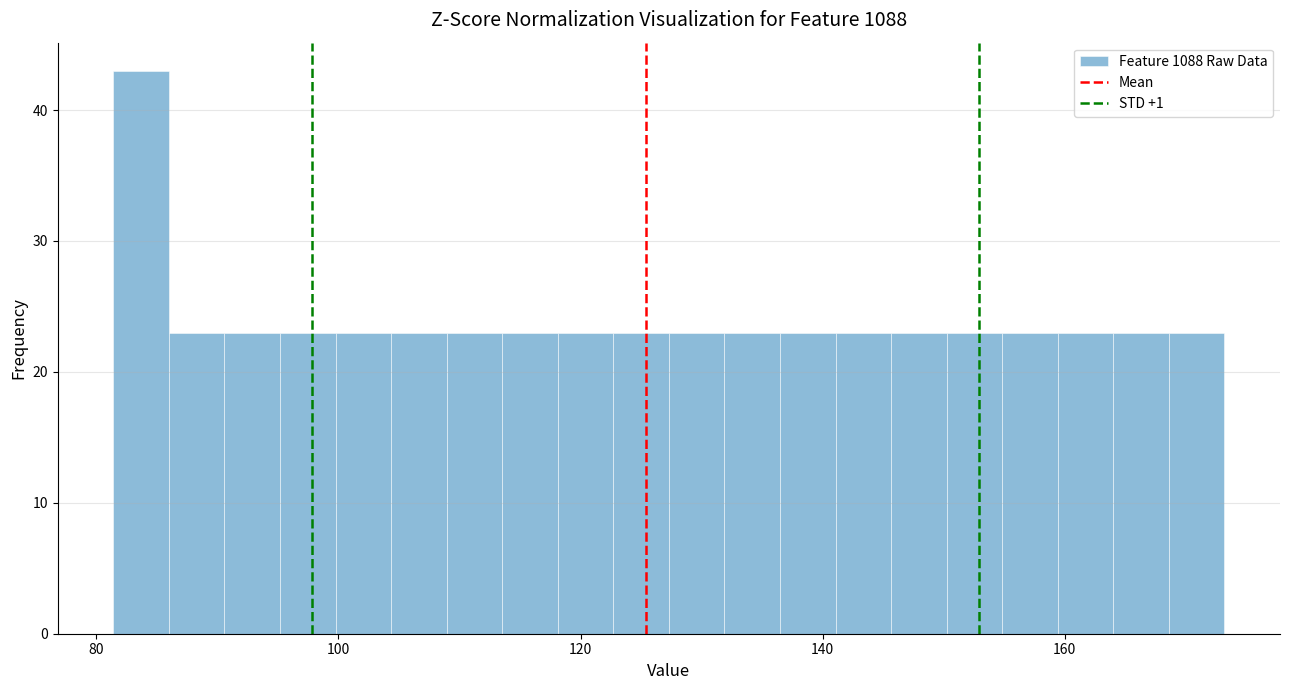

Read against the x-axis, roughly where is the centre of the tallest bar?

84